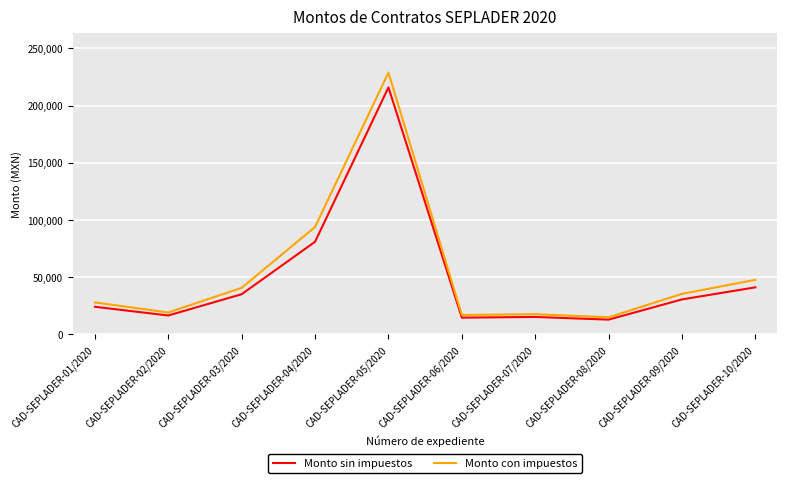

Between CAD-SEPLADER-05/2020 and CAD-SEPLADER-08/2020, which series saw the biggest shift?

Monto con impuestos